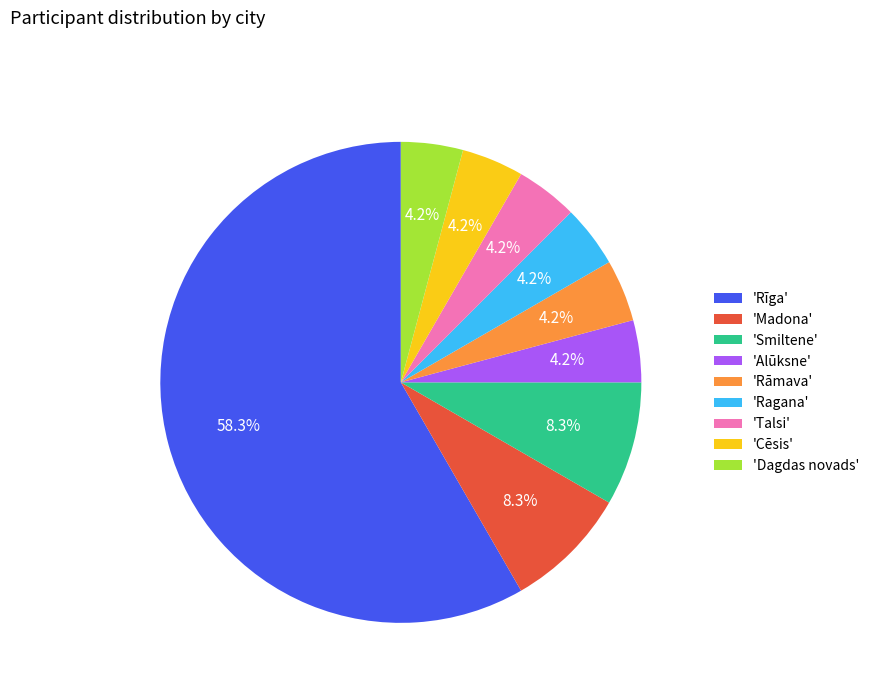

Which has a higher value, 'Madona' or 'Ragana'?

'Madona'